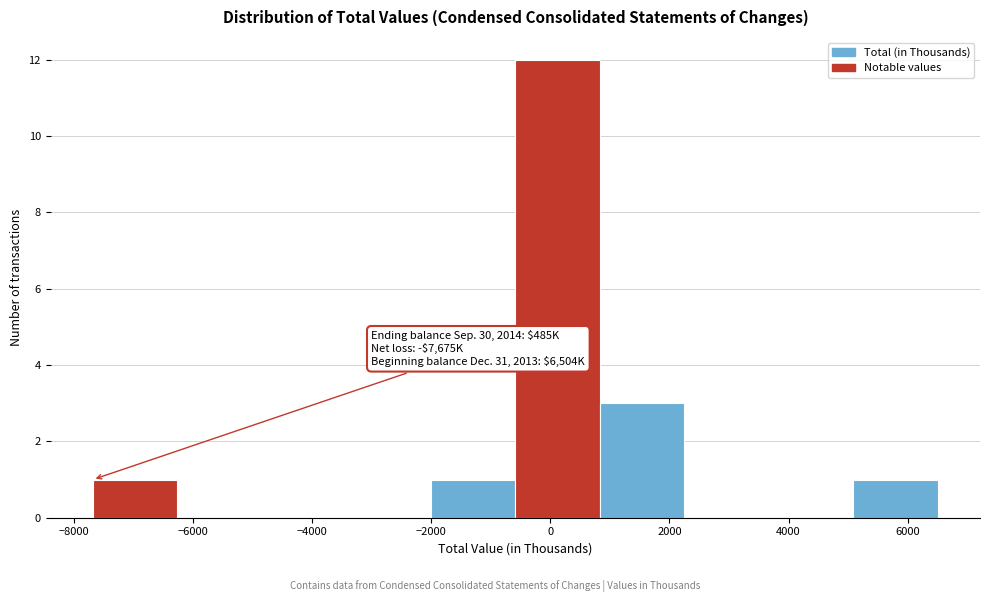

Over which range of the x-axis is the bar tallest?

-600 to 800